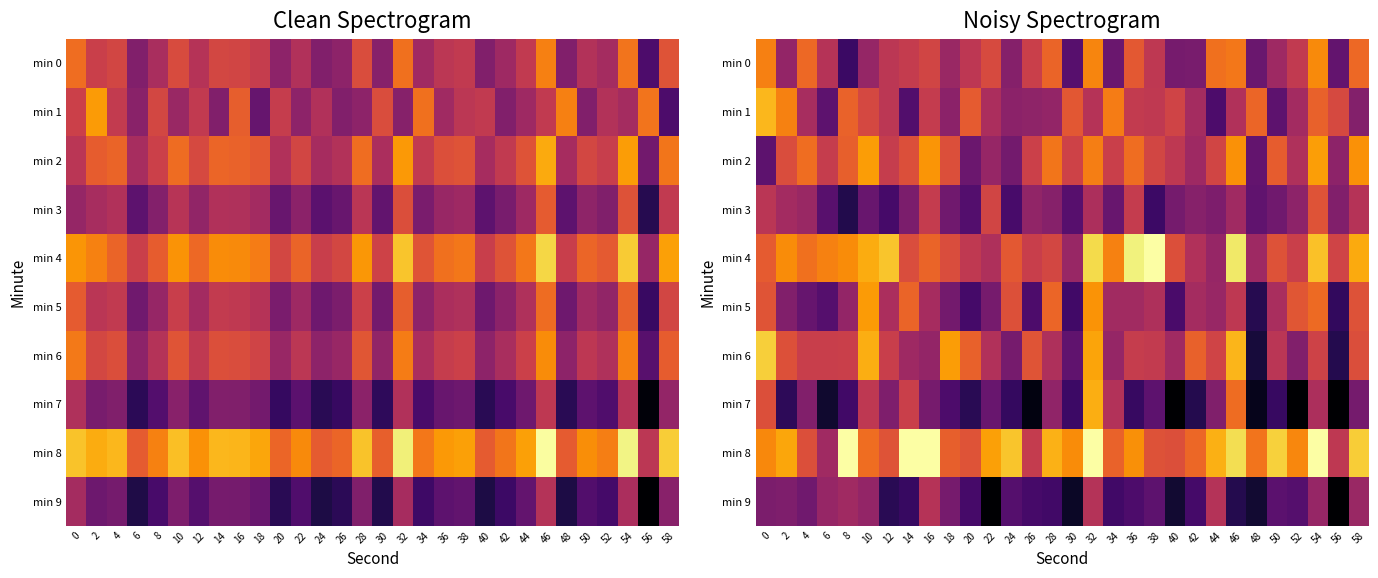

List the series in order of their peak value, lowest first.

min 9, min 3, min 0, min 5, min 2, min 7, min 1, min 6, min 4, min 8